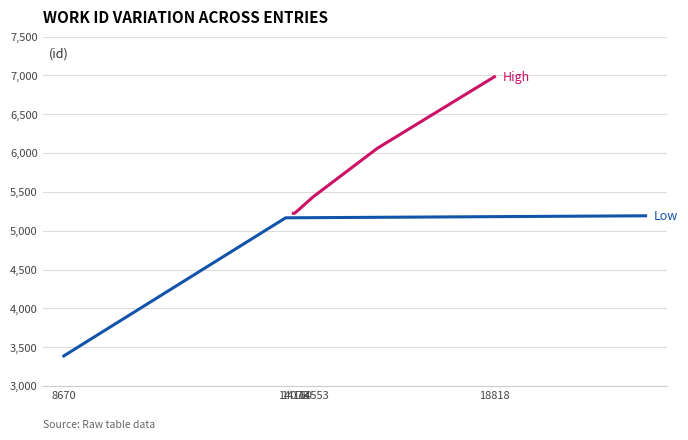

How many categories are shown in the chart?

10